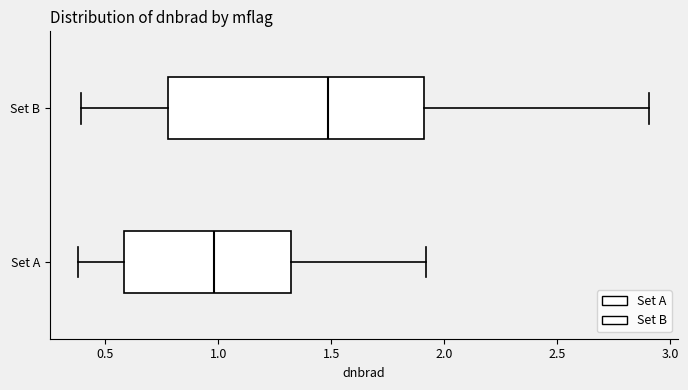

Comparing the boxes themselves (not the whiskers), which one is the widest?

Set B